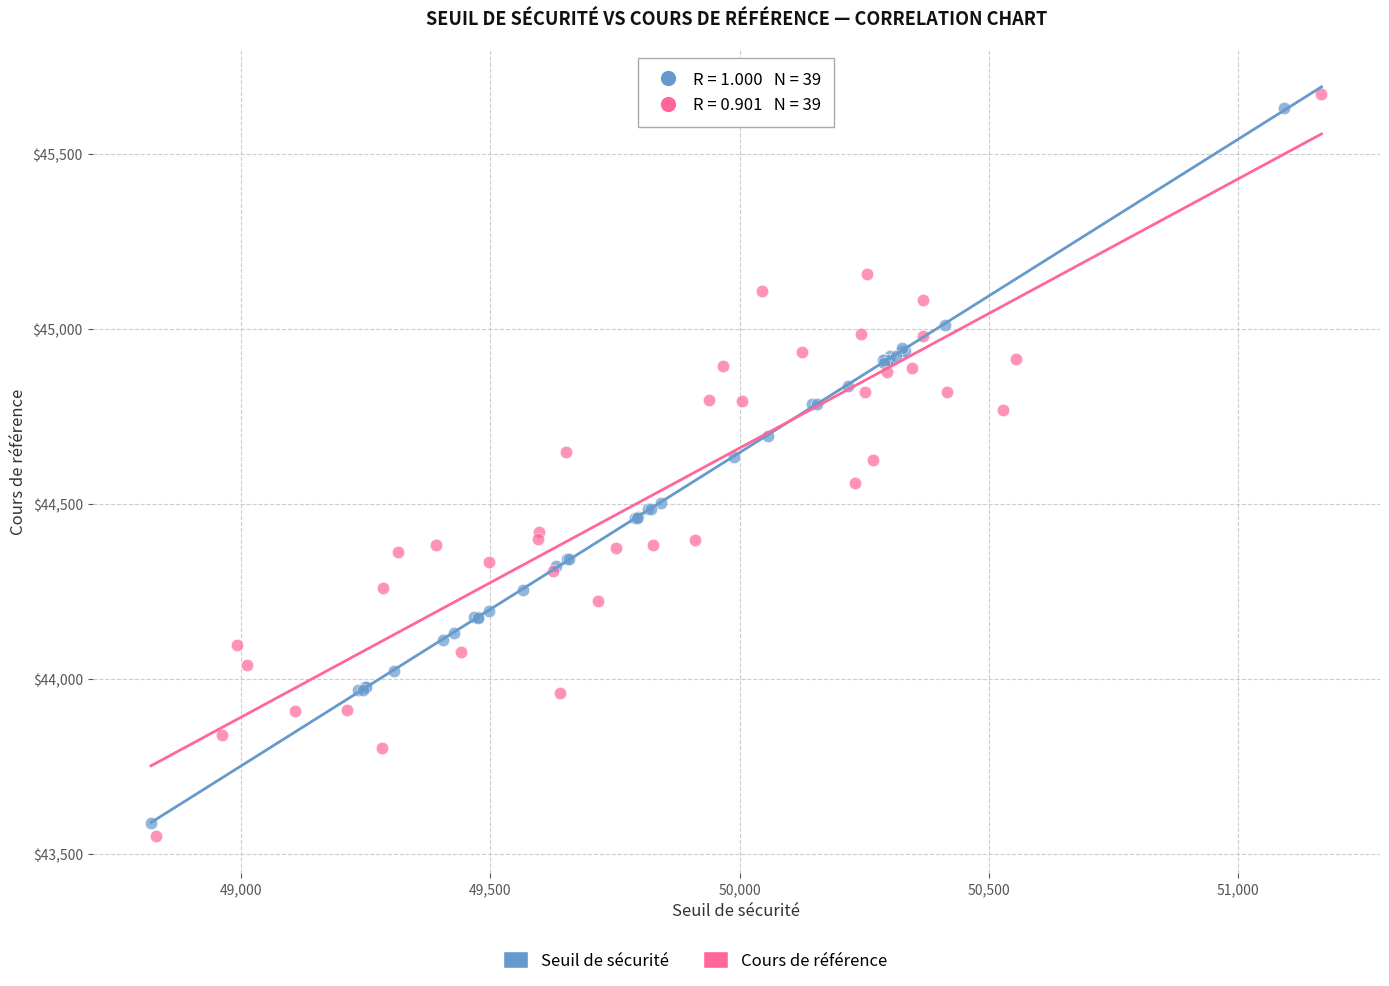

Which series has the widest spread of Y values?

Cours de référence